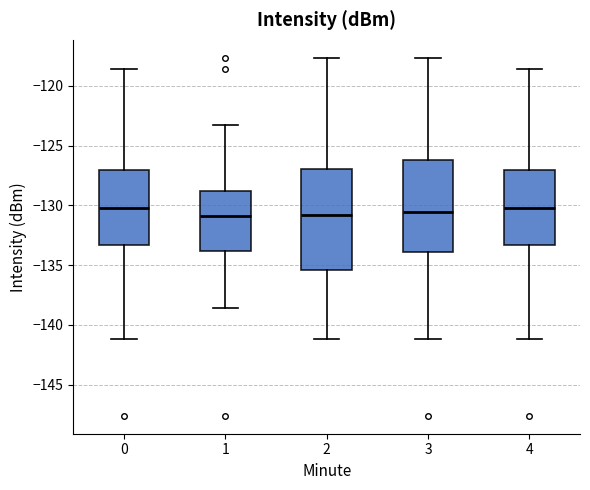

Which box is the tallest, from its lower edge to its upper edge?

2